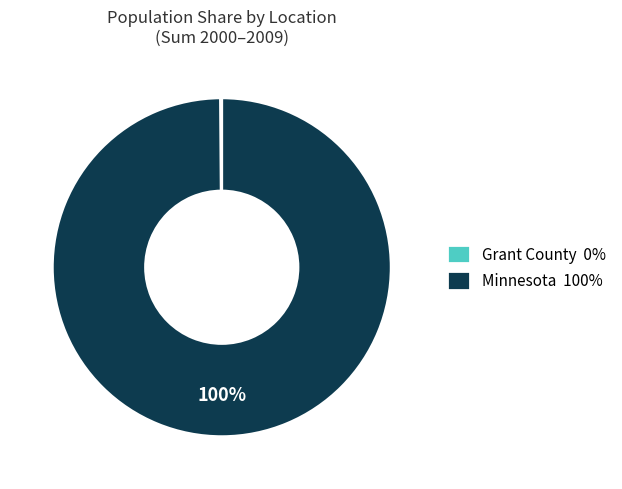

Is there a majority slice in this chart?

Yes